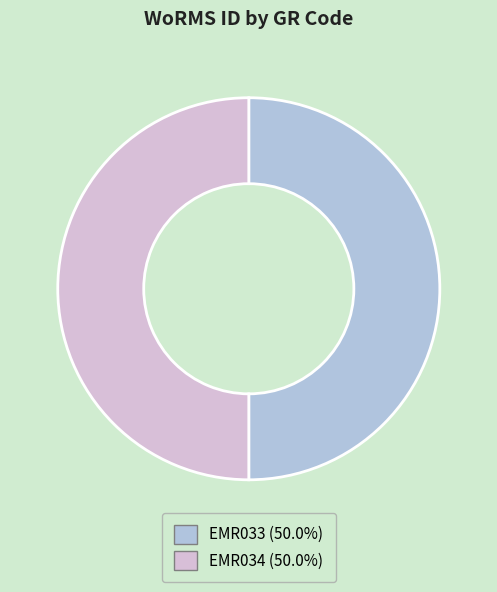

Do EMR033 and EMR034 together represent more than half of the pie?

Yes